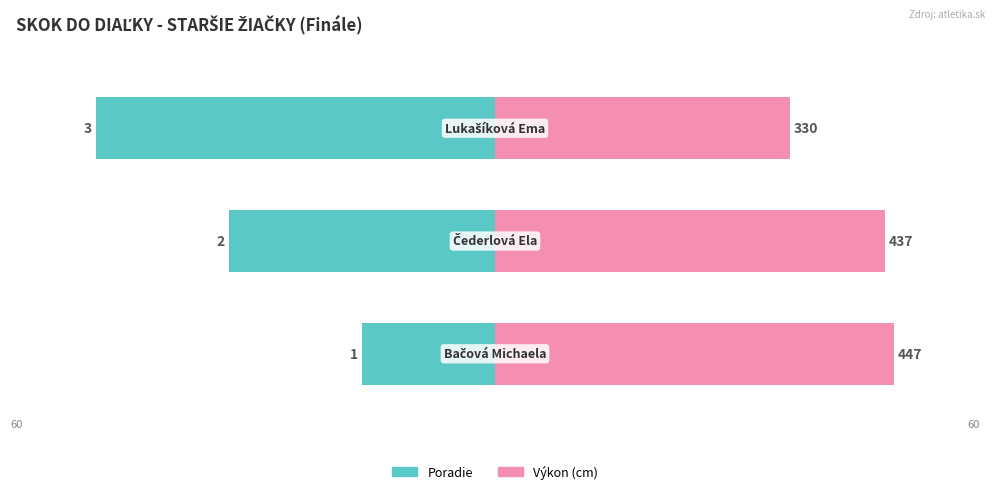

Count the number of data series in this chart.

2